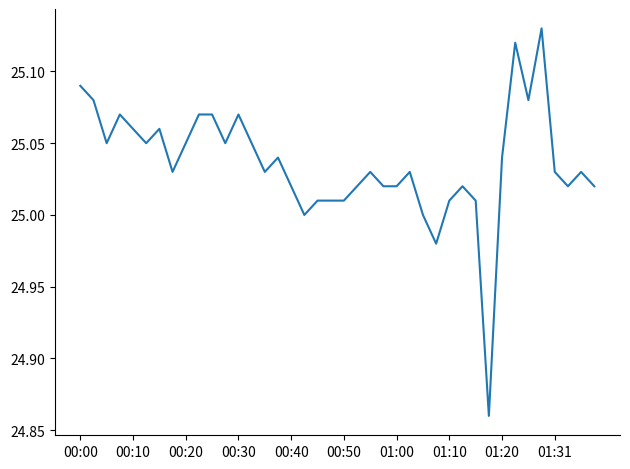

What is the difference between the maximum and minimum values?

0.3